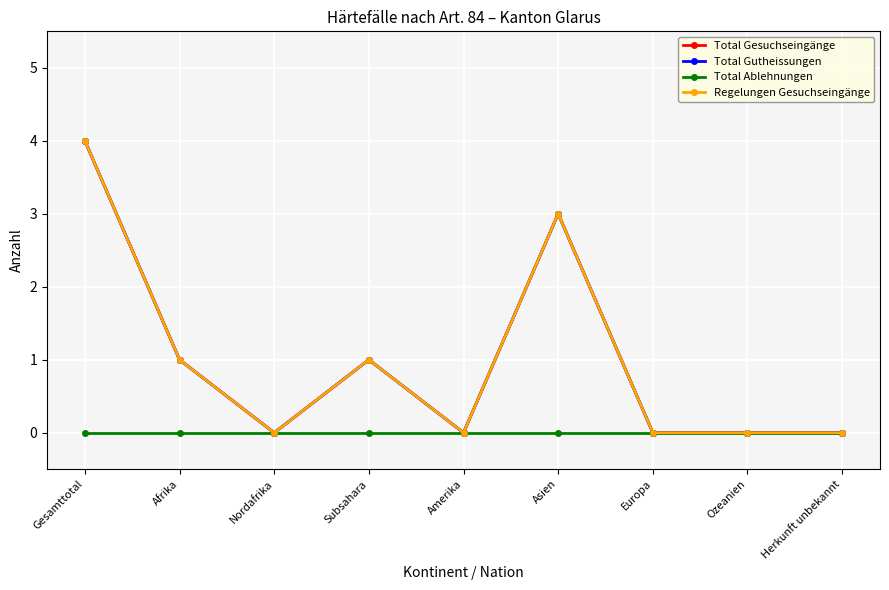

List the labels in order of Total Ablehnungen value, smallest first.

Gesamttotal, Afrika, Nordafrika, Subsahara, Amerika, Asien, Europa, Ozeanien, Herkunft unbekannt